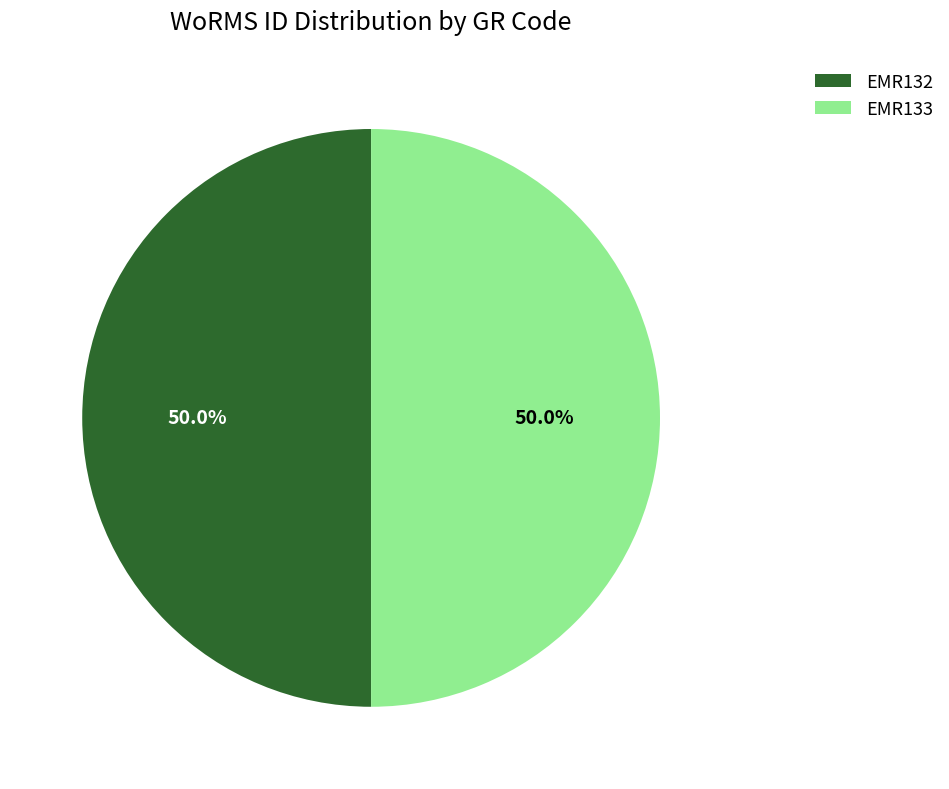

Approximately how many times larger is the value at EMR133 compared to EMR132?

1.0